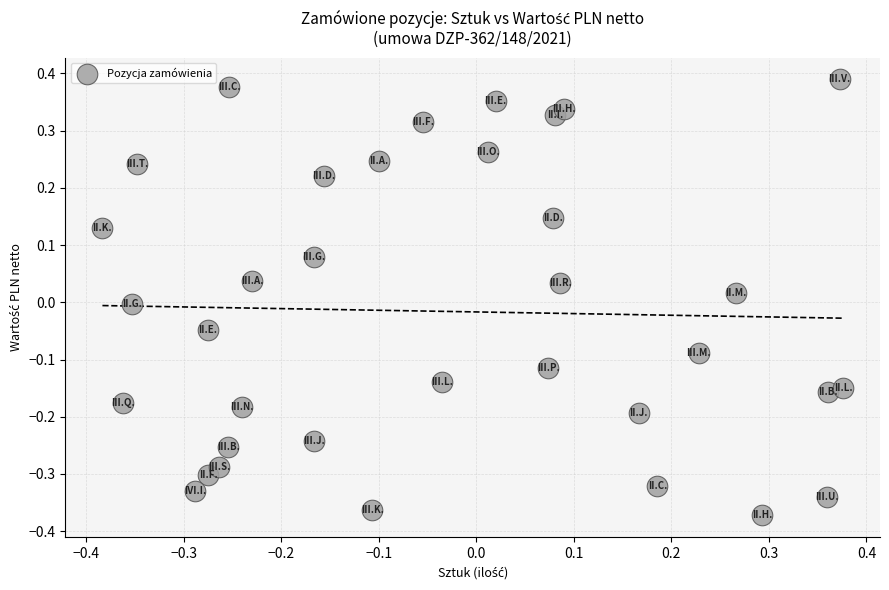

What is the range of Y values (max minus min)?

0.8